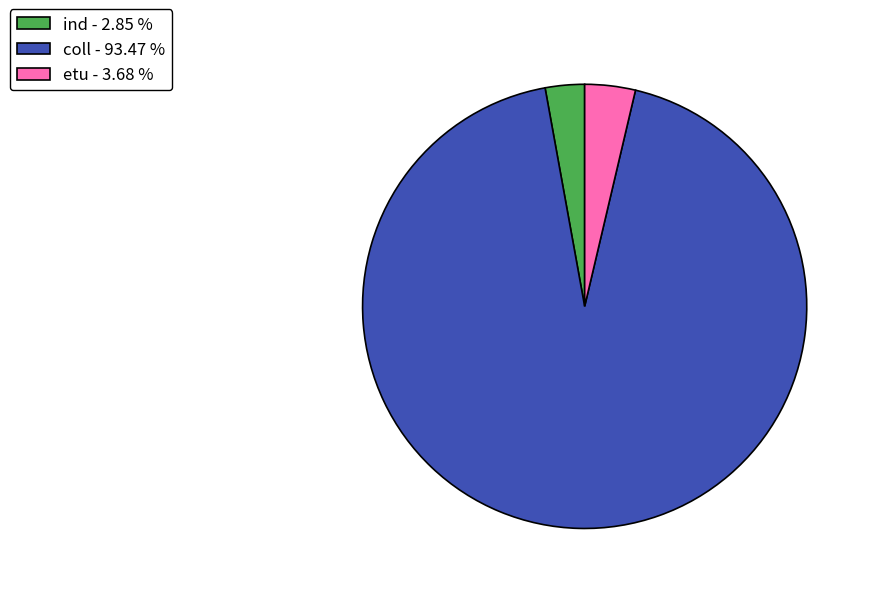

Which slice is the smallest?

ind